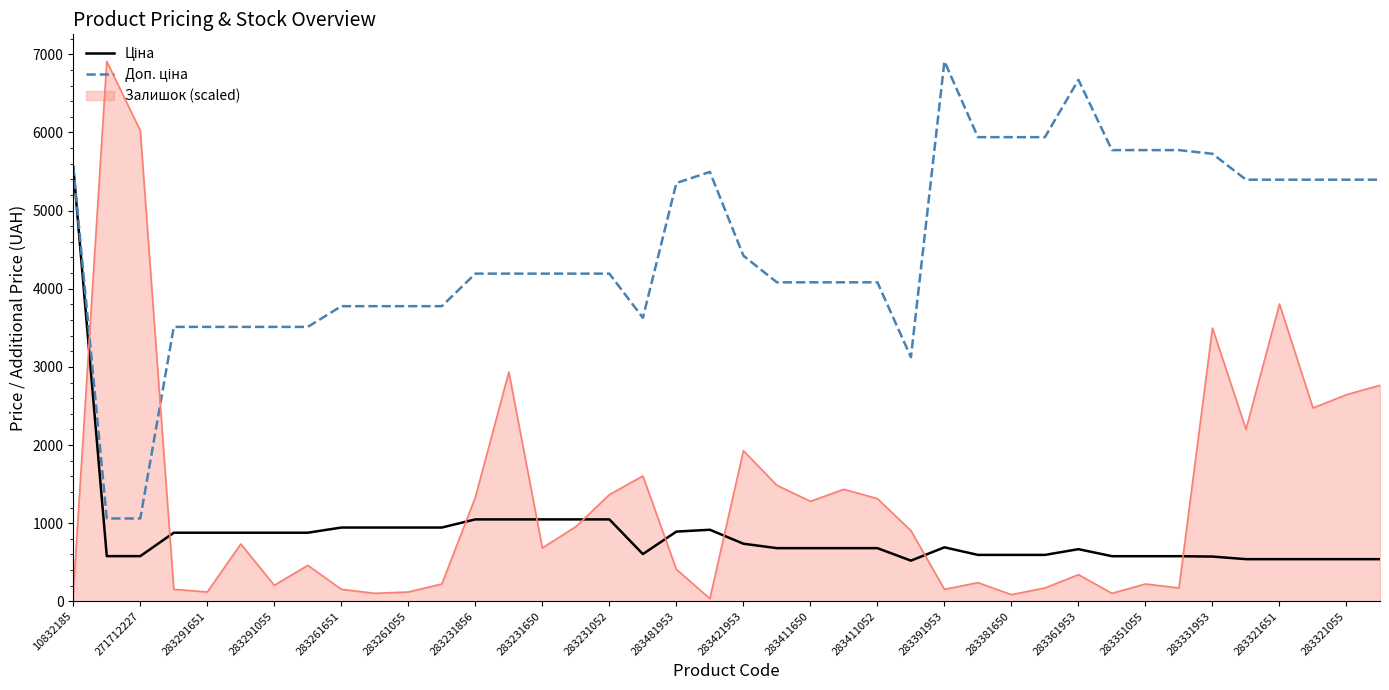

How many lines are shown in the chart?

3